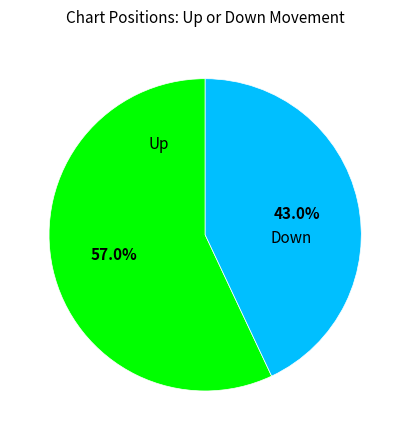

Is there any slice that represents more than half of the pie?

Yes